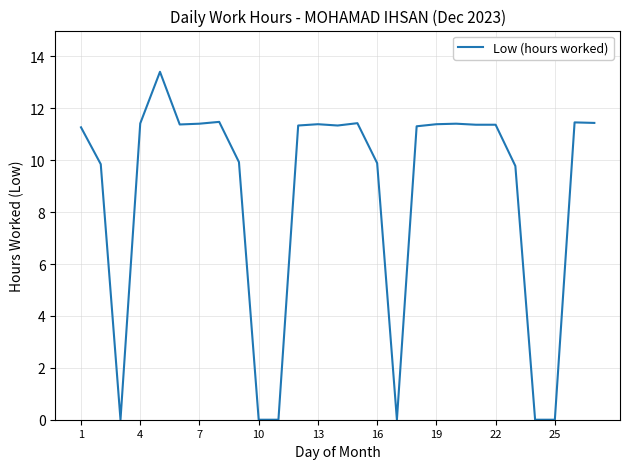

The value at 22 is 11.4. True or false?

True